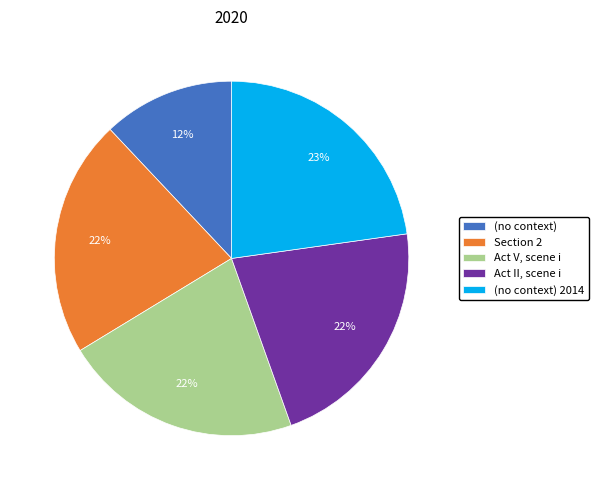

To the nearest percent, what is the difference between the largest and smallest slice percentages?

11%